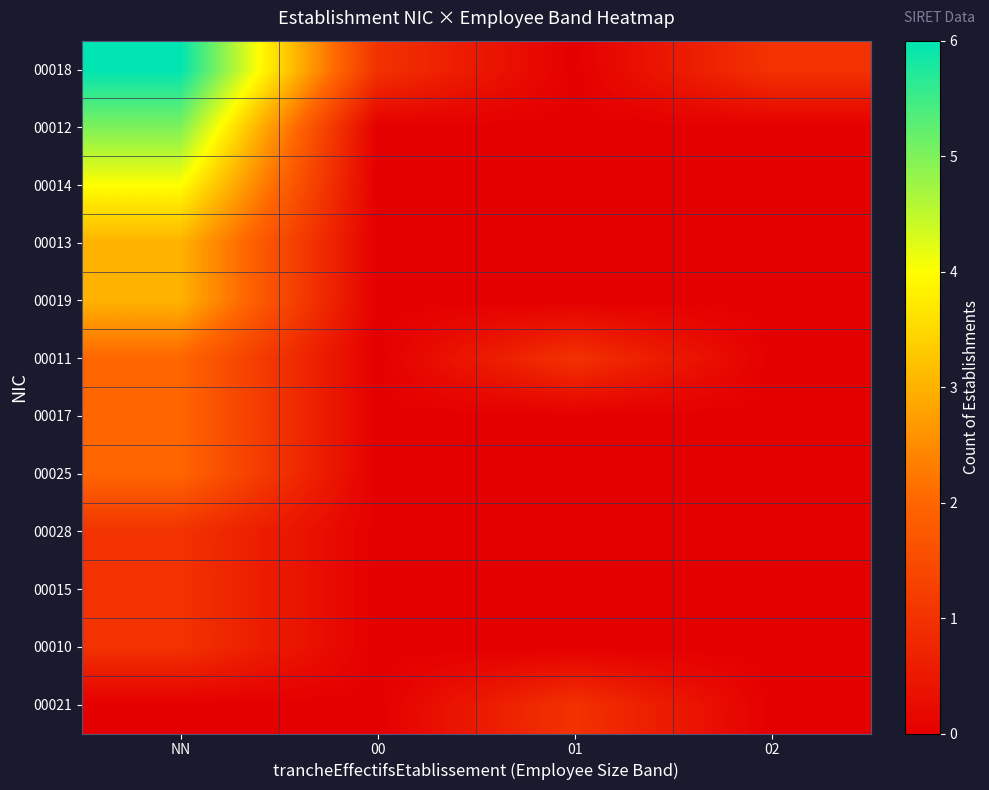

At which category is the sum across all series the highest?

NN